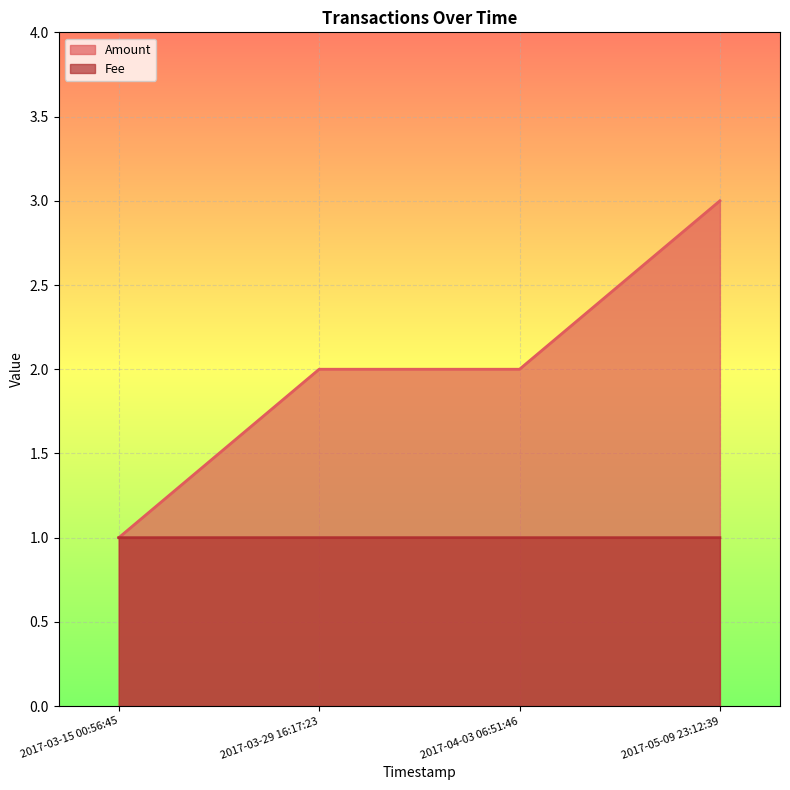

At how many categories does at least one series exceed 1?

3